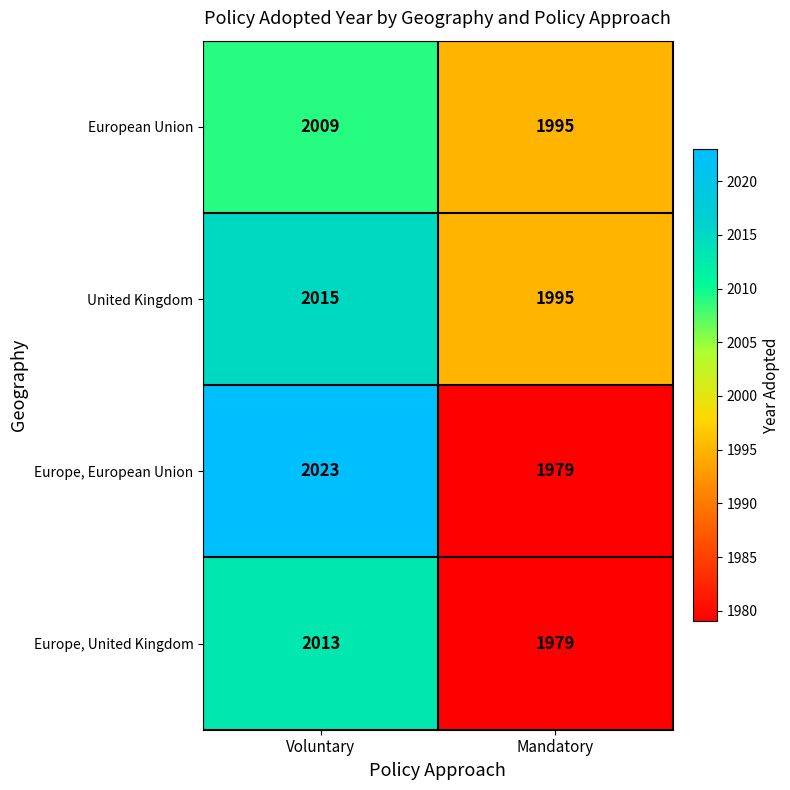

Reading right to left, extract all data points from this chart.

European Union: Mandatory=1995	Voluntary=2009
United Kingdom: Mandatory=1995	Voluntary=2015
Europe, European Union: Mandatory=1979	Voluntary=2023
Europe, United Kingdom: Mandatory=1979	Voluntary=2013